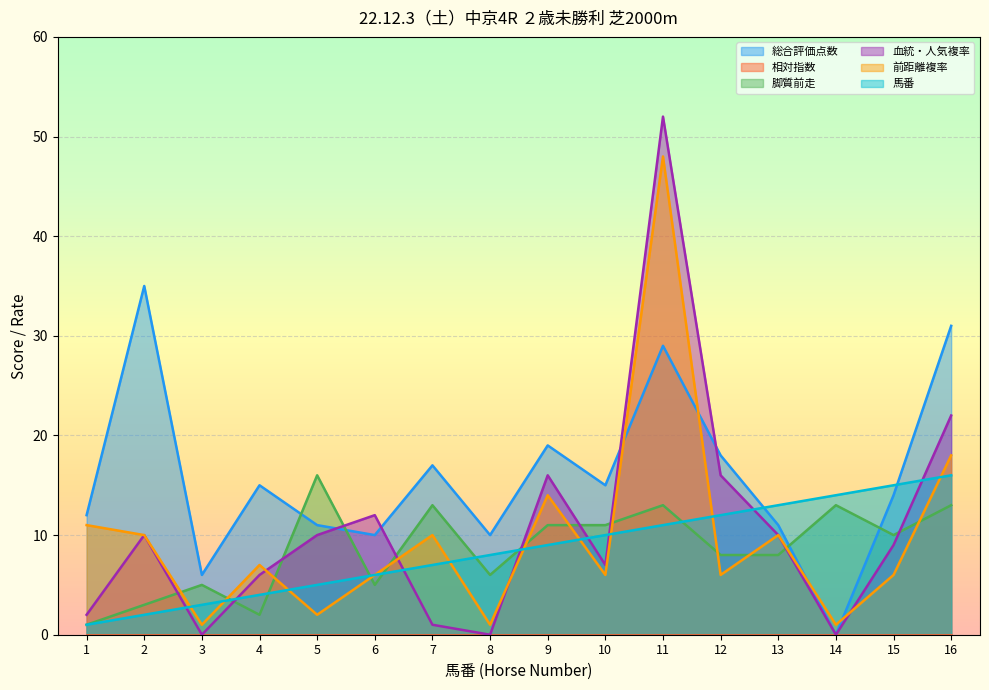

Which series has the widest spread of values?

血統・人気複率